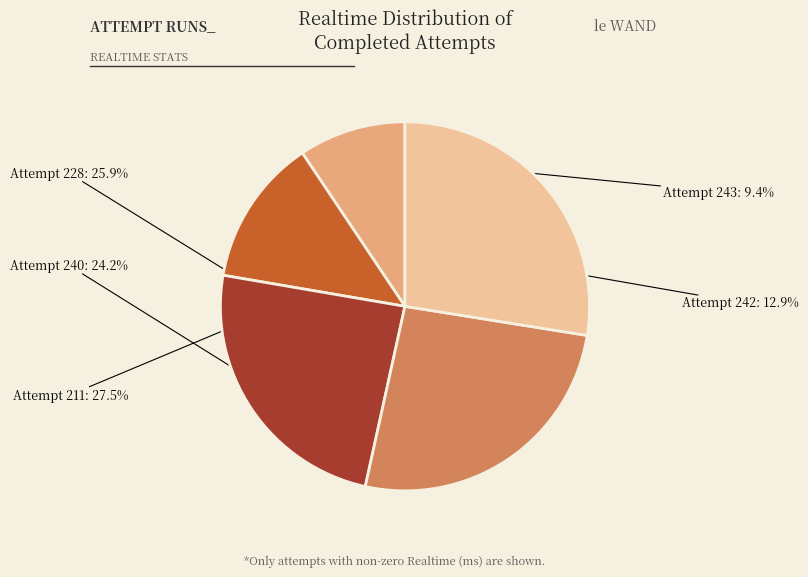

What is the ratio of the value at Attempt 240 to the value at Attempt 243?

2.6